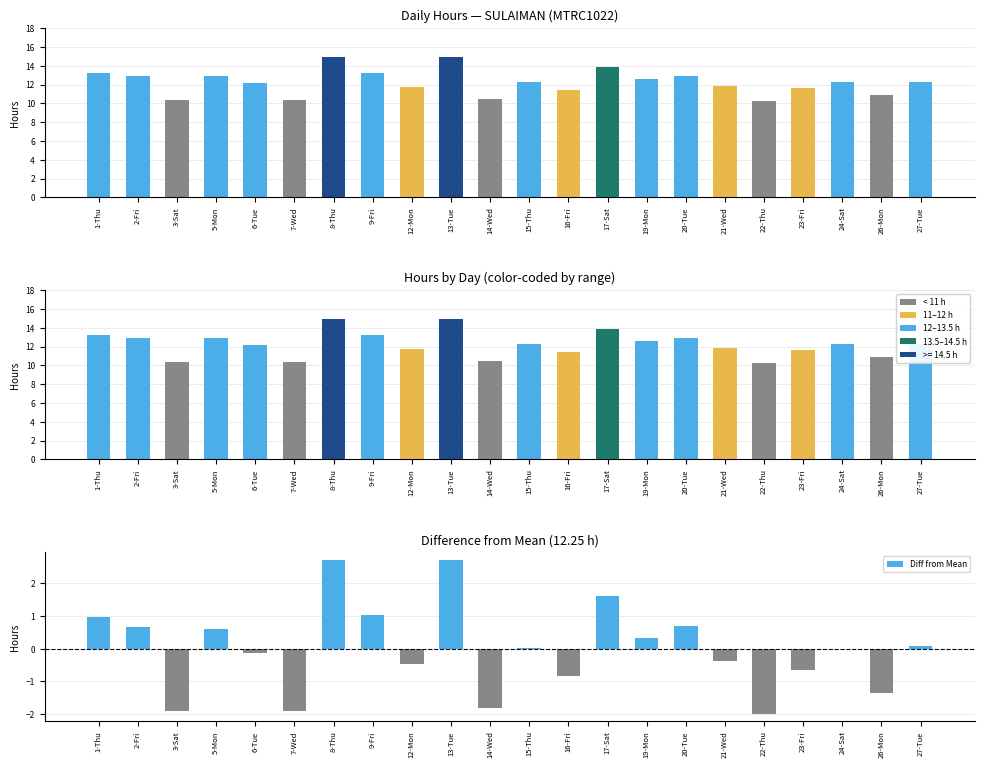

At how many categories does at least one series exceed 12?

13